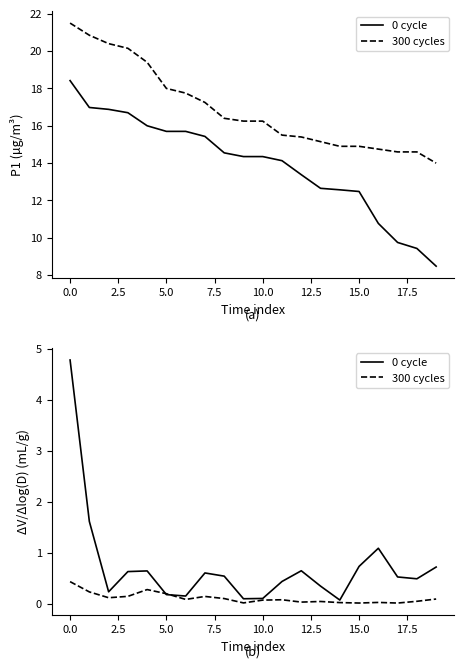

Which series changed the most between 12 and 14?

0 cycle